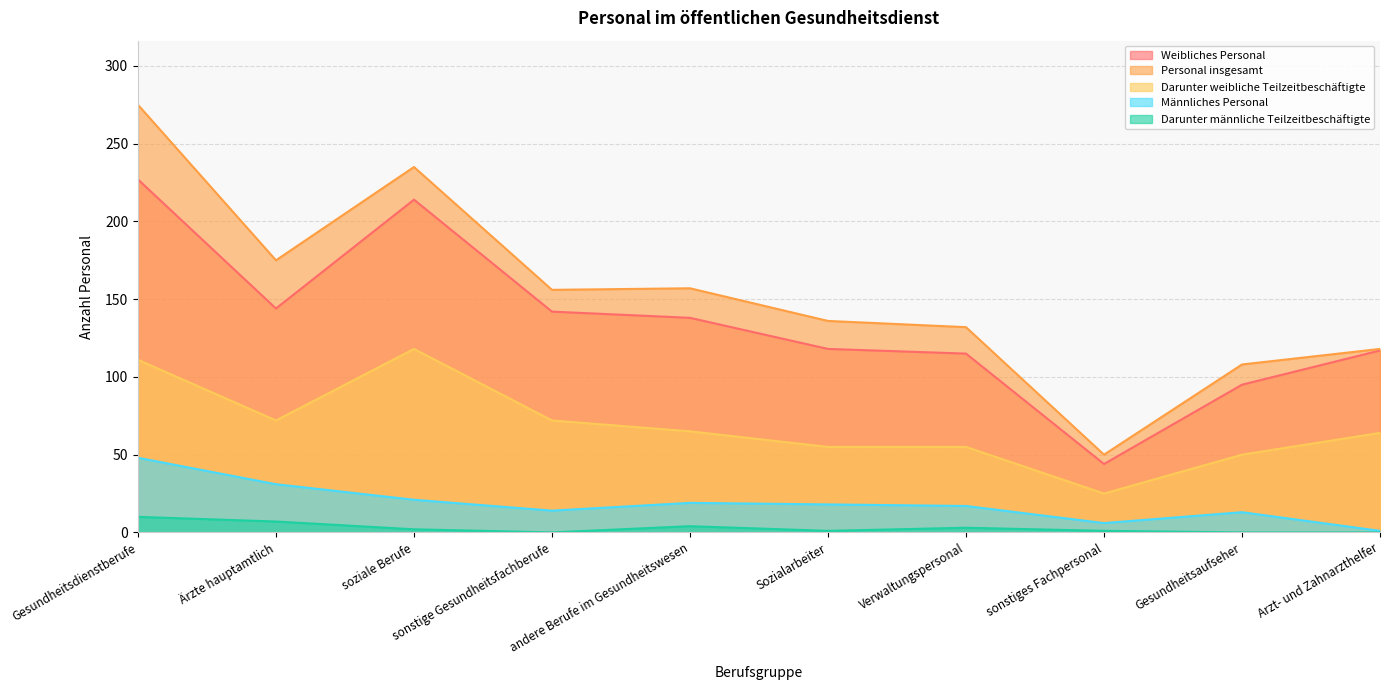

True or false: Personal insgesamt and Männliches Personal cross at least once.

False